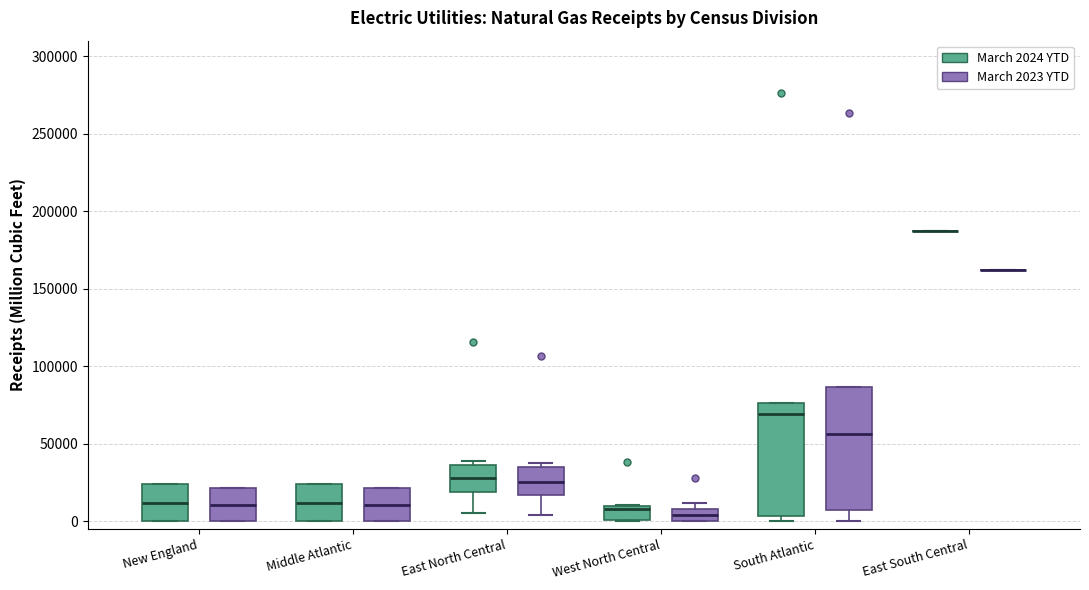

Comparing the boxes themselves (not the whiskers), which one is the tallest?

South Atlantic (March 2023 YTD)